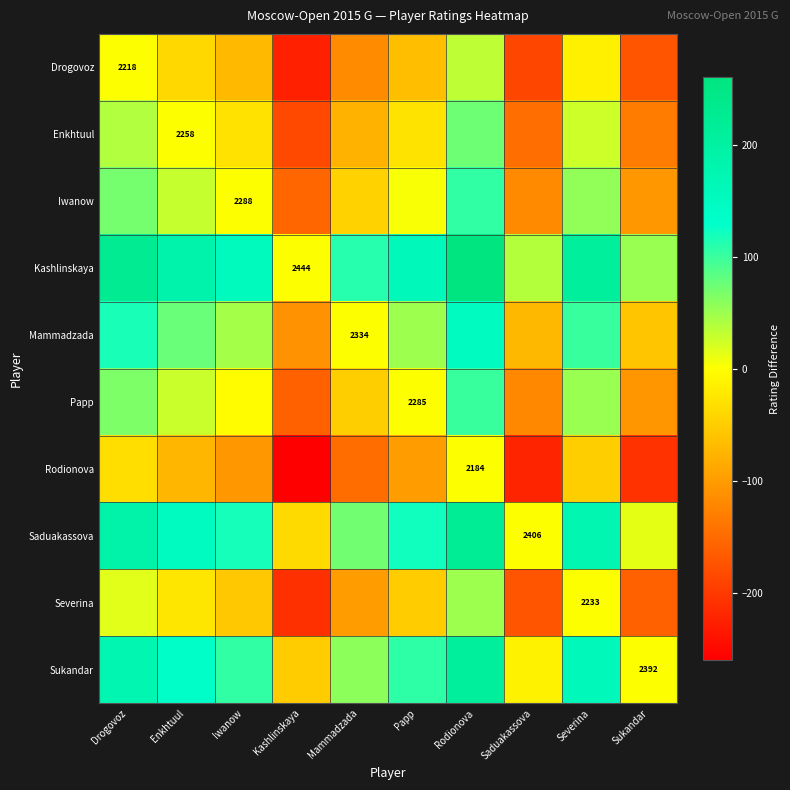

Rank the series at Iwanow from lowest to highest value.

Rodionova, Drogovoz, Severina, Enkhtuul, Papp, Iwanow, Mammadzada, Sukandar, Saduakassova, Kashlinskaya